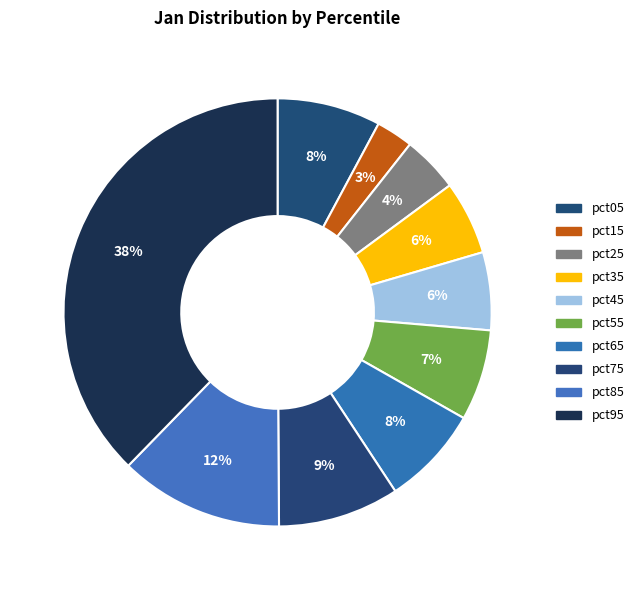

Which category has the biggest portion of the pie?

pct95